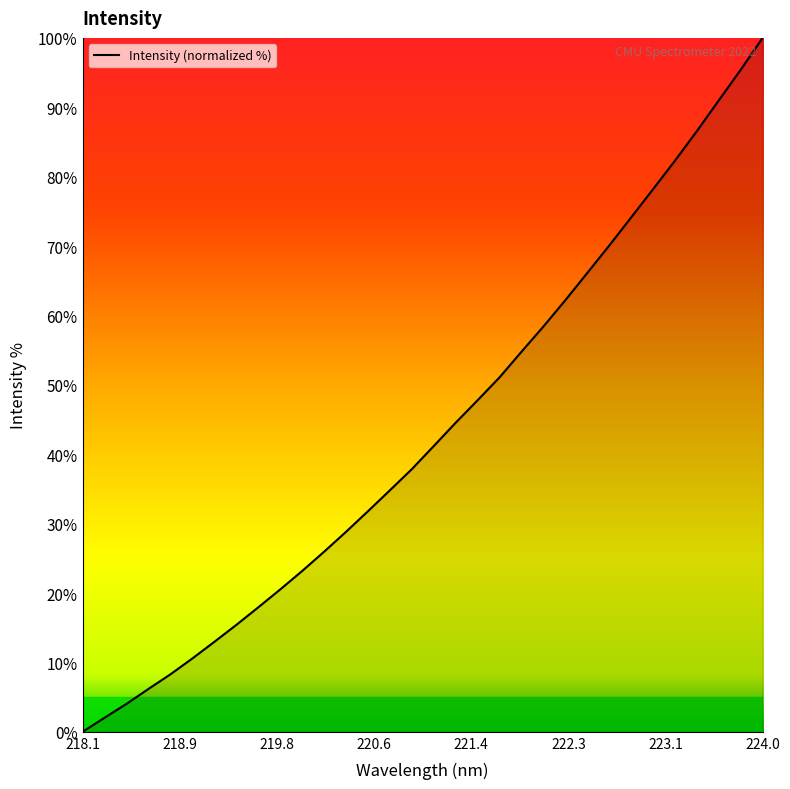

What is the difference between the maximum and minimum values?

100.0